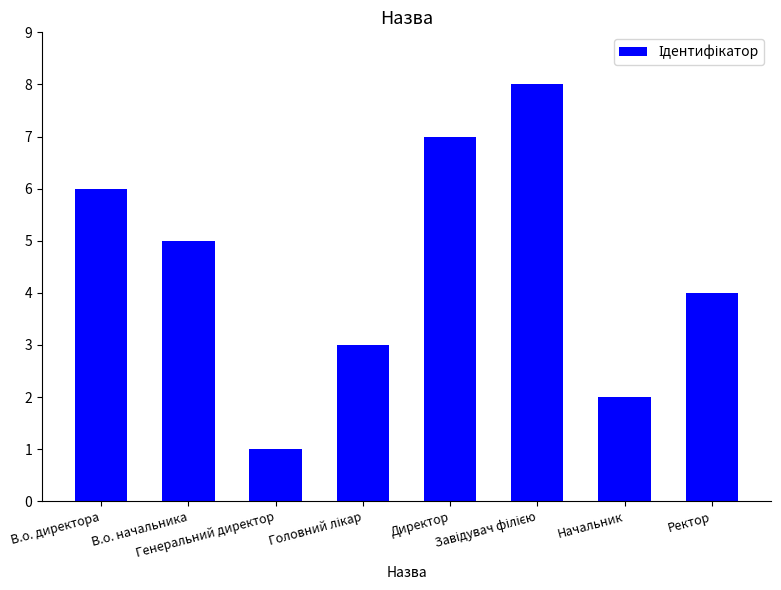

What is the greatest value displayed?

8